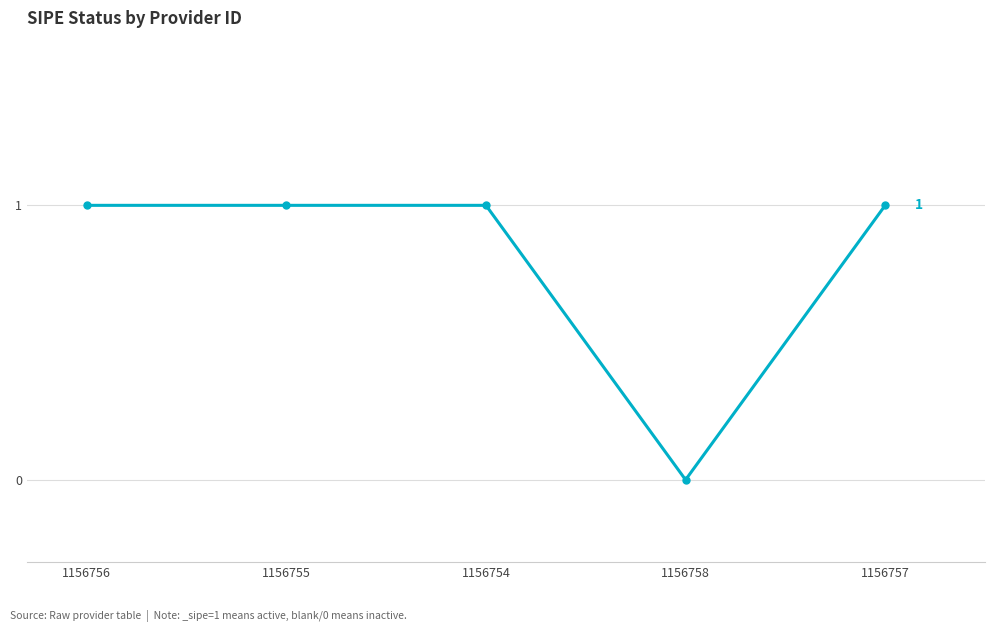

The chart shows a value of 1 at 1156755. True or false?

True